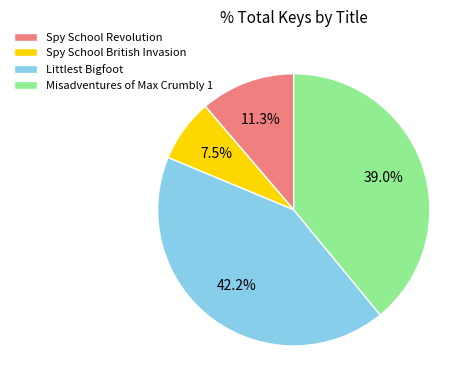

Which category has the biggest portion of the pie?

Littlest Bigfoot